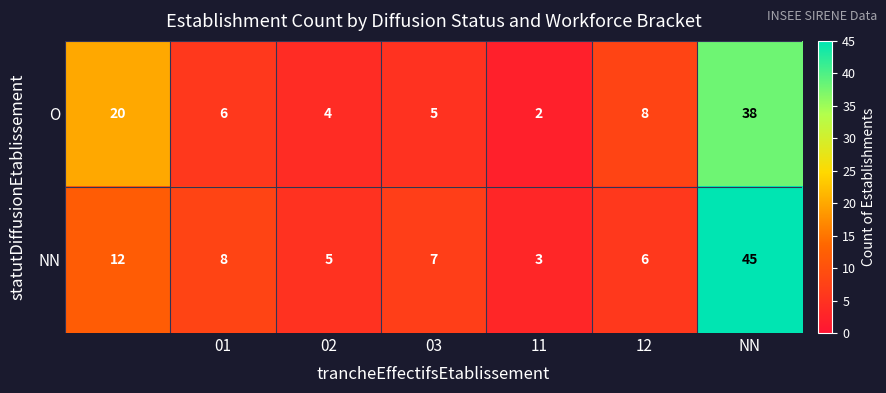

Which series has the largest total across all categories?

NN